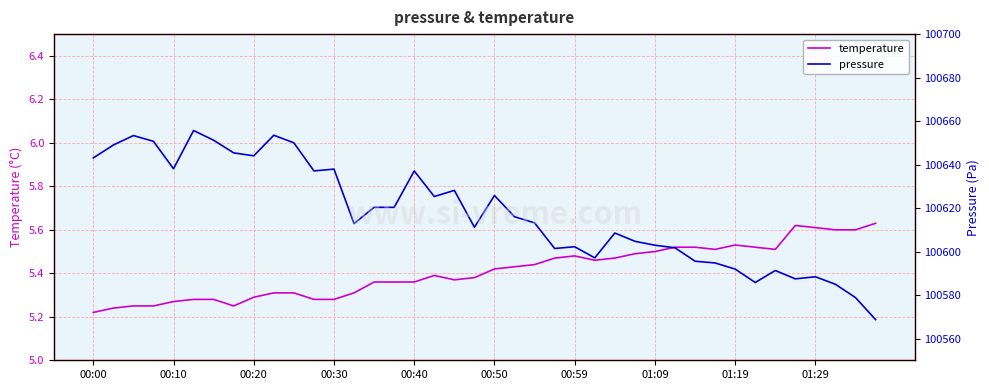

The temperature series shows 2.1 at 18. True or false?

False